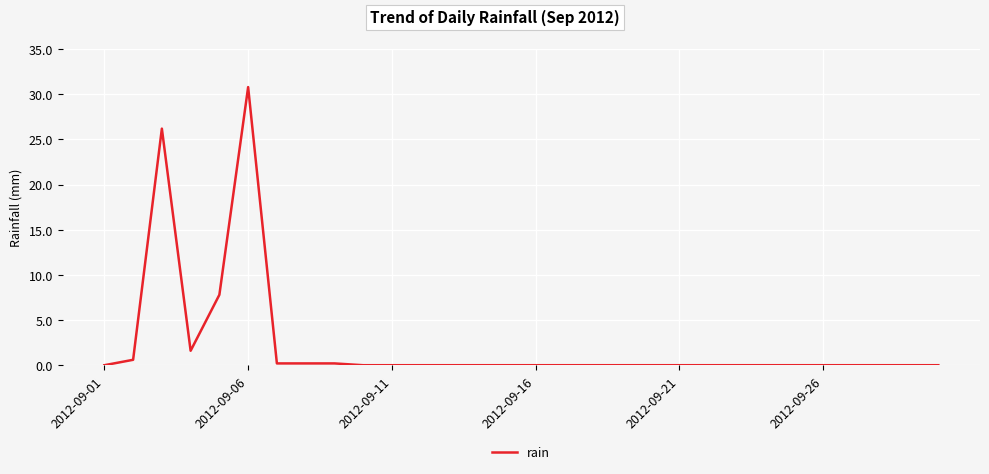

True or false: there are more than 1 points higher than both neighbors.

True